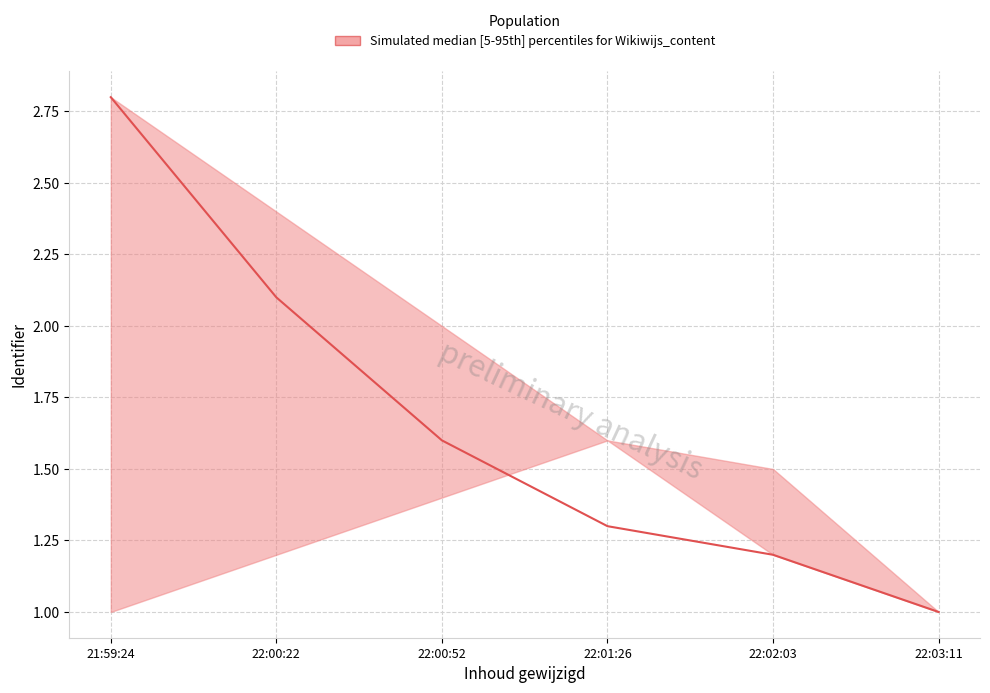

Count the number of data series in this chart.

1